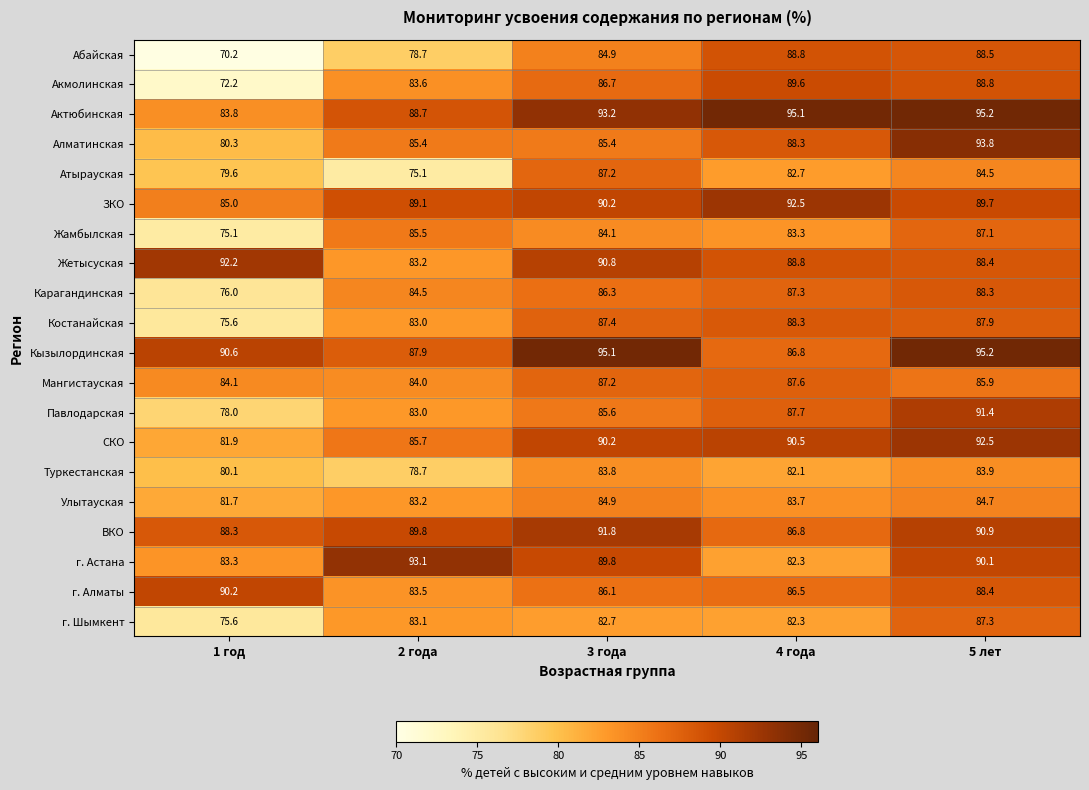

Rank the categories by Жамбылская value from highest to lowest.

5 лет, 2 года, 3 года, 4 года, 1 год